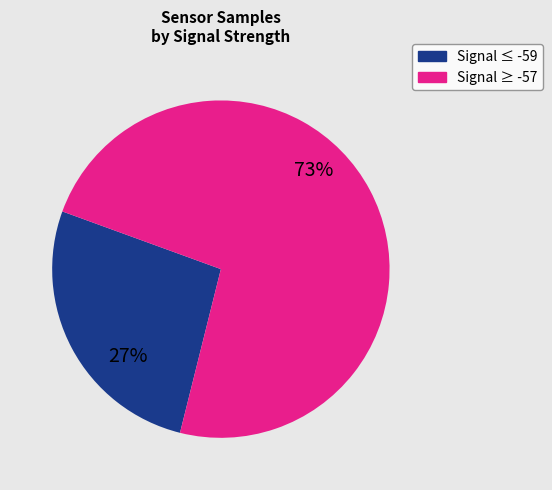

The Signal ≤ -59 slice represents 27% of the pie. True or false?

True